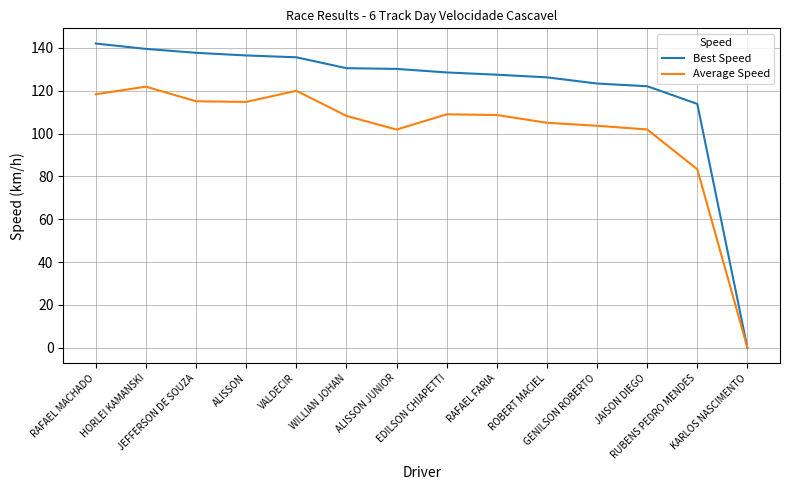

At which label is Average Speed closest to 60?

RUBENS PEDRO MENDES